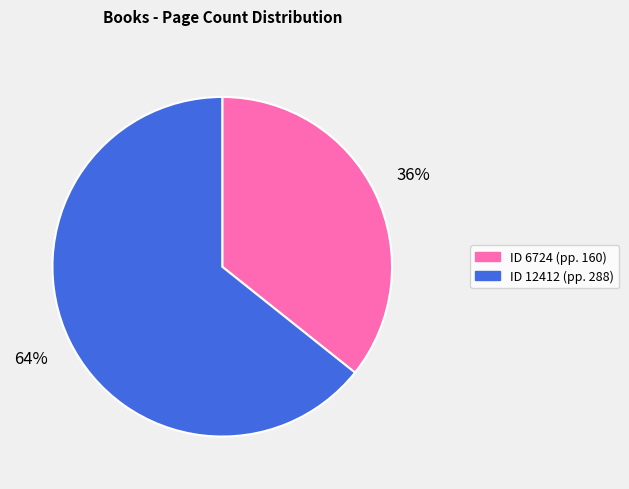

Does any single category account for the majority?

Yes